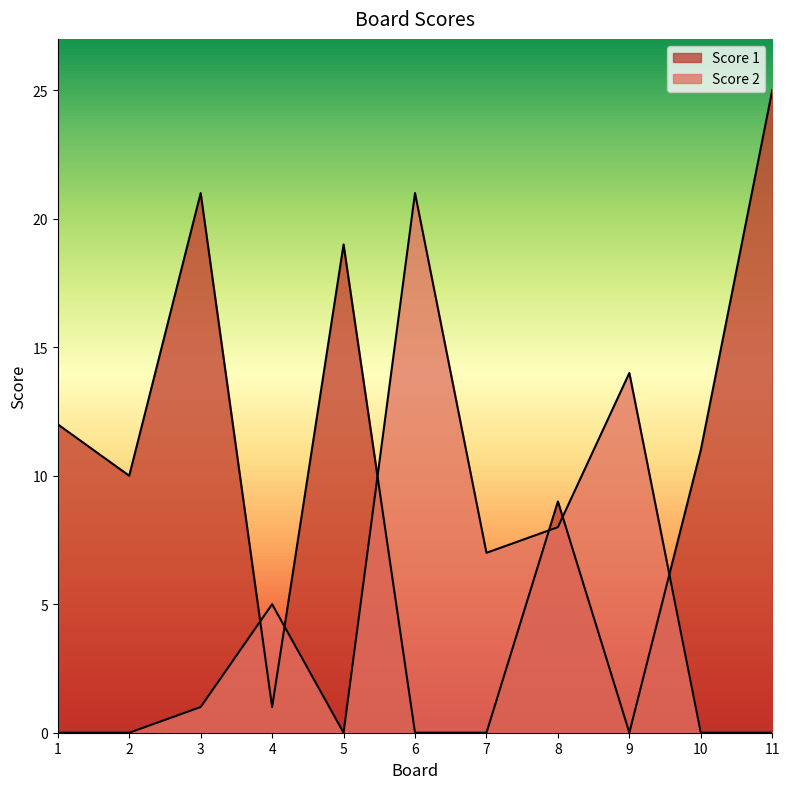

Which label corresponds to the largest value in the chart?

11